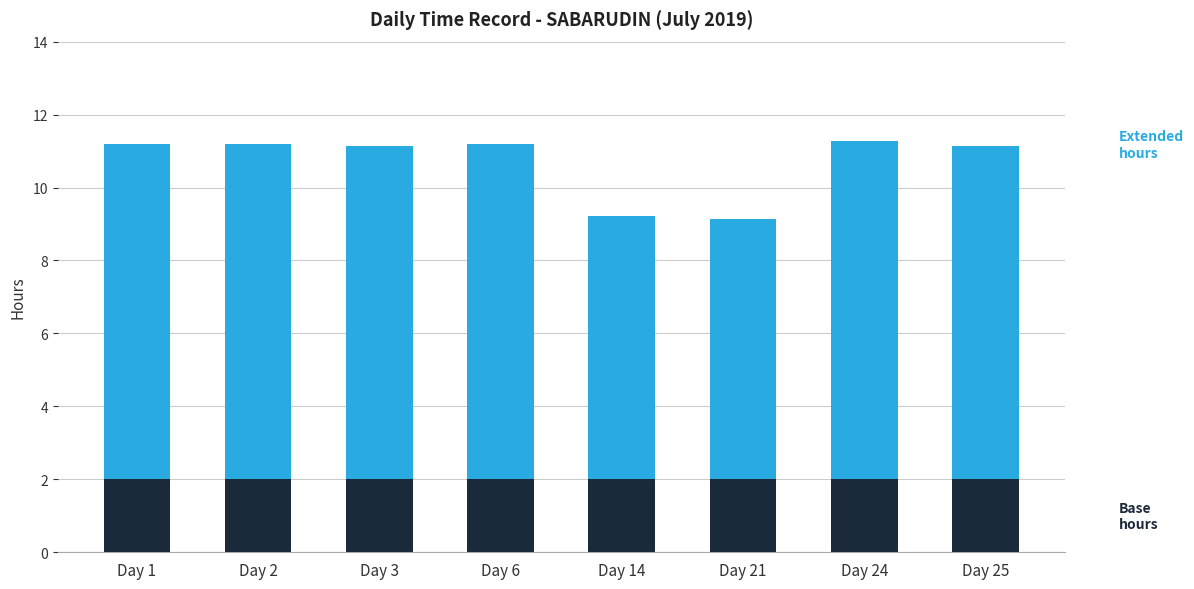

What is the total value across all series at Day 2?

11.2